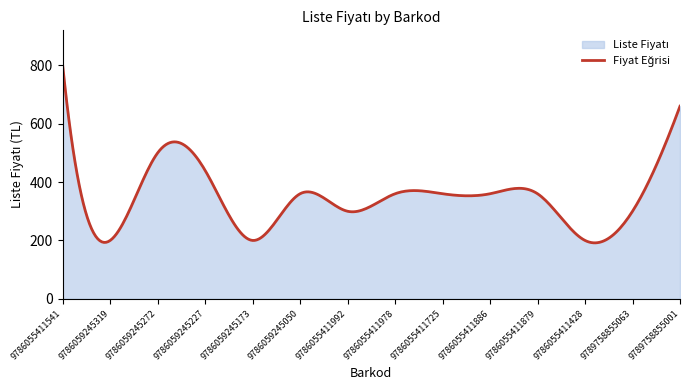

Rank the categories by value from highest to lowest.

9786055411541, 9789758855001, 9786059245272, 9786059245227, 9786059245050, 9786055411978, 9786055411725, 9786055411886, 9786055411879, 9786055411992, 9789758855063, 9786059245319, 9786059245173, 9786055411428